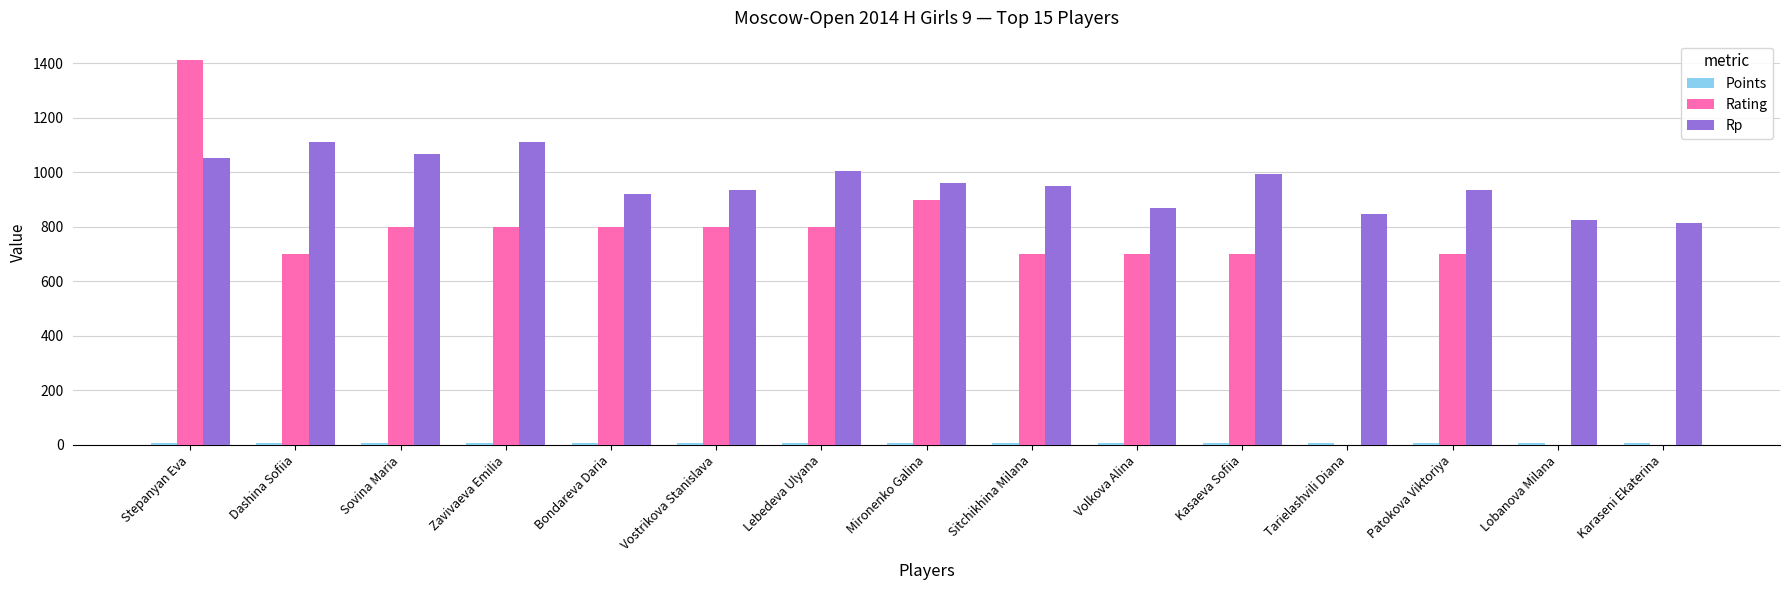

What is the average value of the Rating series?

654.1